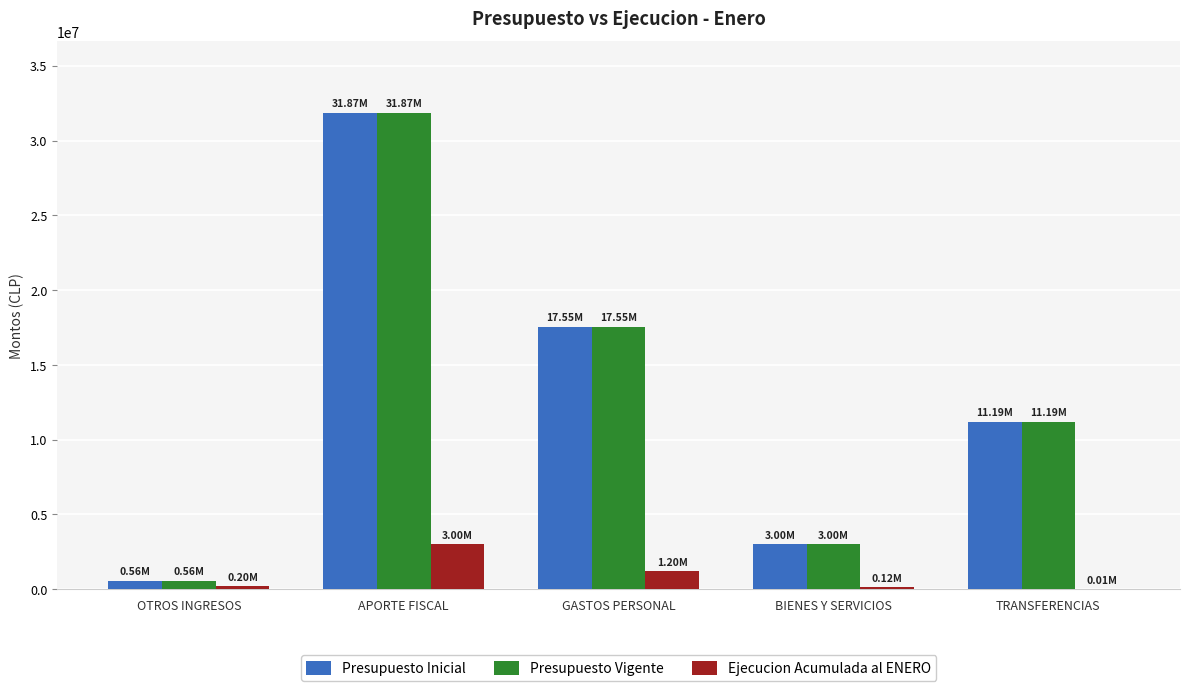

At which category is the sum across all series the highest?

APORTE FISCAL